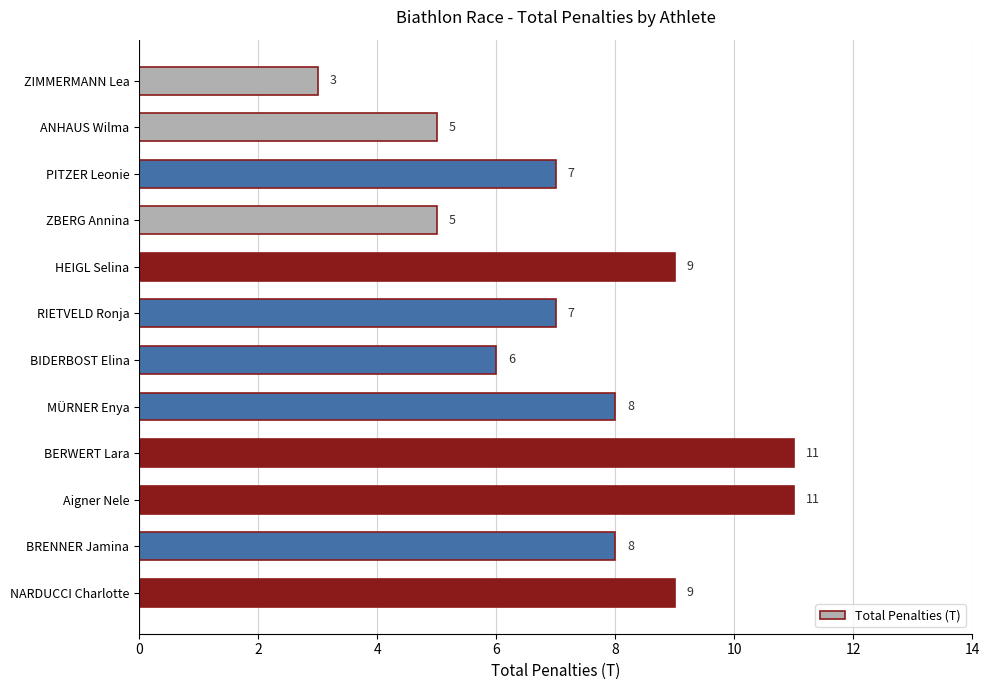

What is the label of the 12th bar from the bottom?

ZIMMERMANN Lea